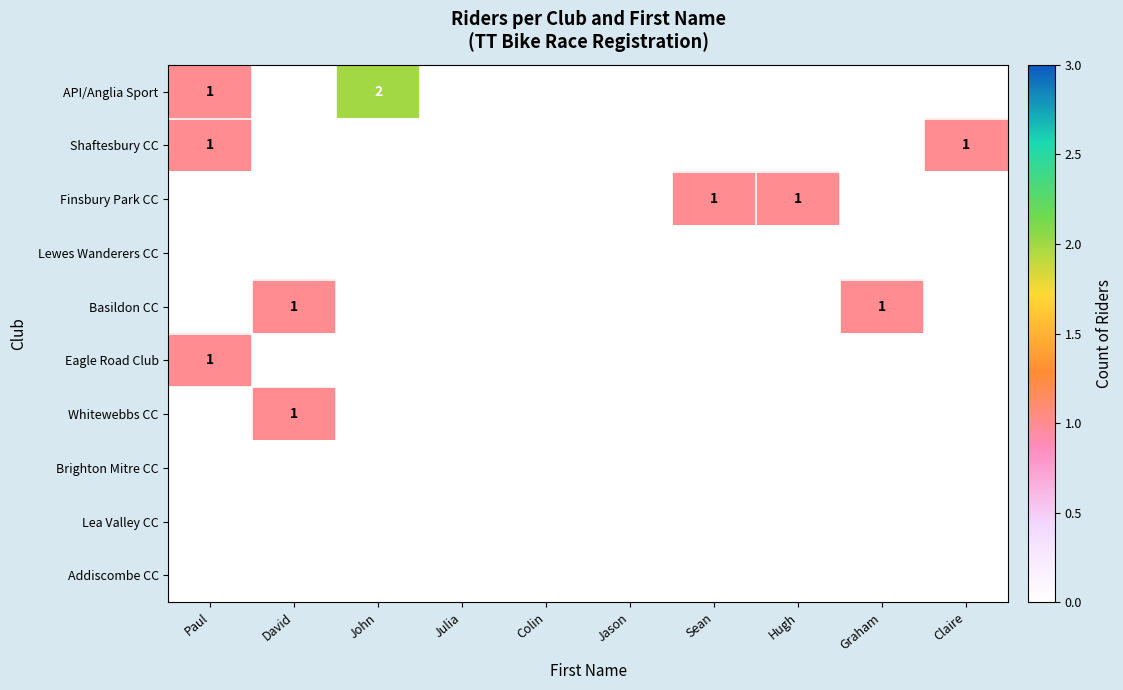

True or false: Shaftesbury CC has a value of 0 at Claire.

False